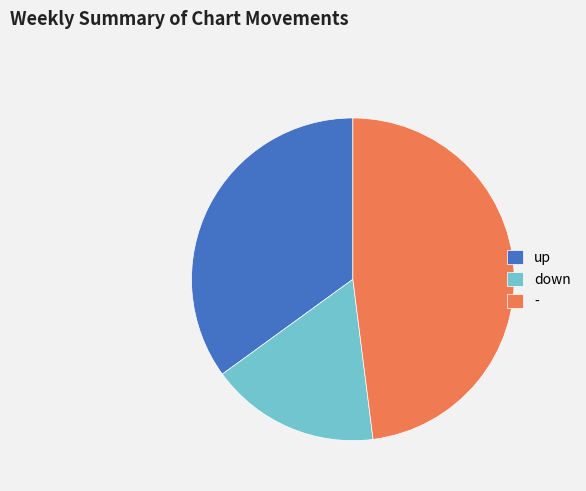

Approximately how many times larger is the value at up compared to down?

2.1